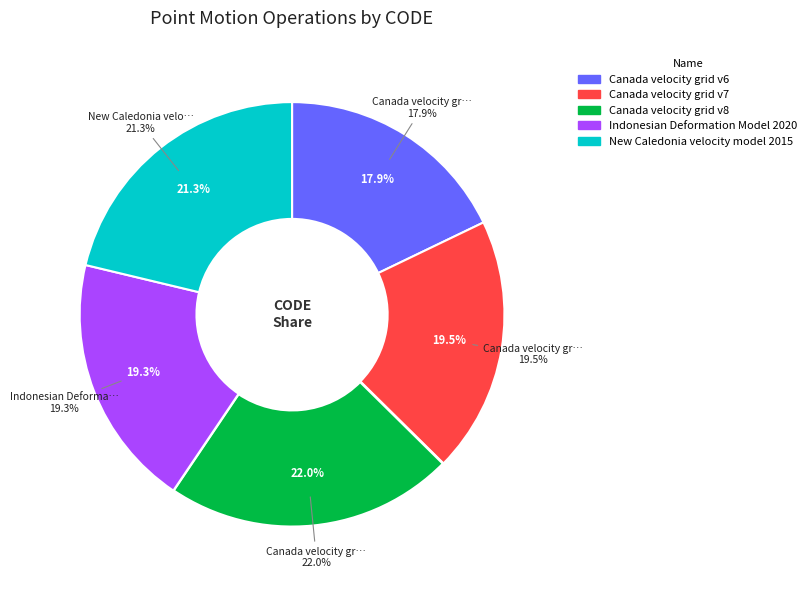

The Canada velocity grid v7 slice represents 20% of the pie. True or false?

True